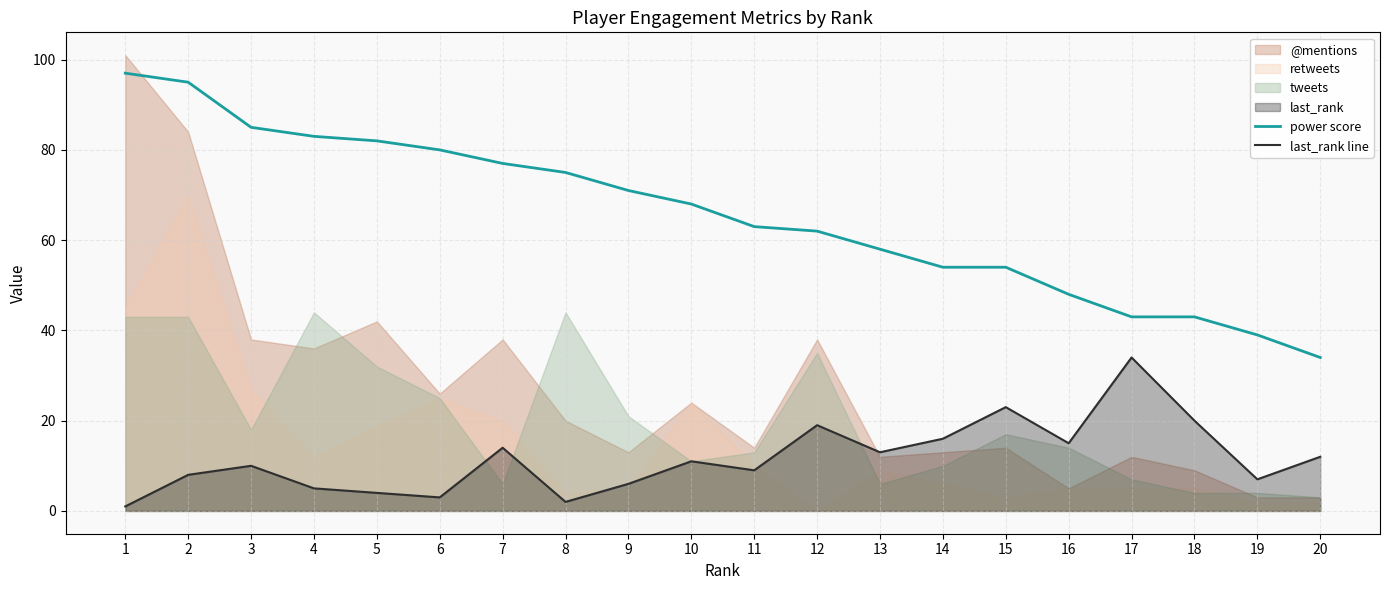

True or false: last_rank line and power score intersect in this chart.

False